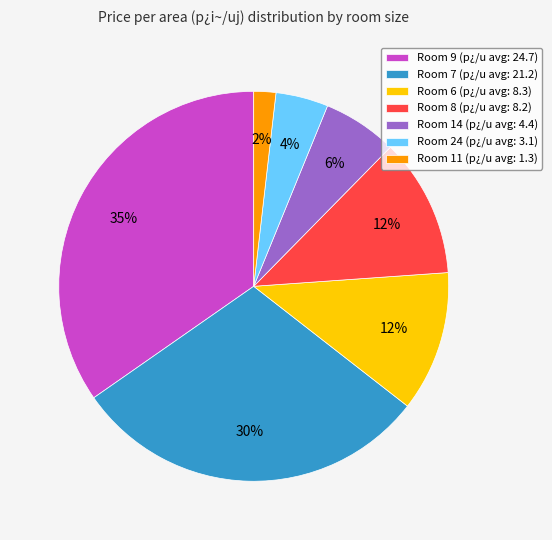

The Room 7 (p¿/u avg: 21.2) slice represents 30% of the pie. True or false?

True